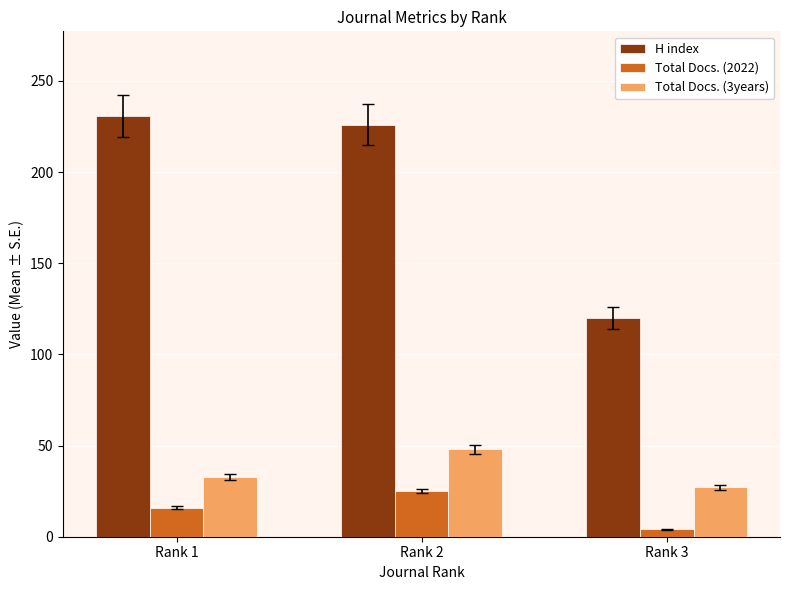

Is it true that H index equals 231 at Rank 1?

True